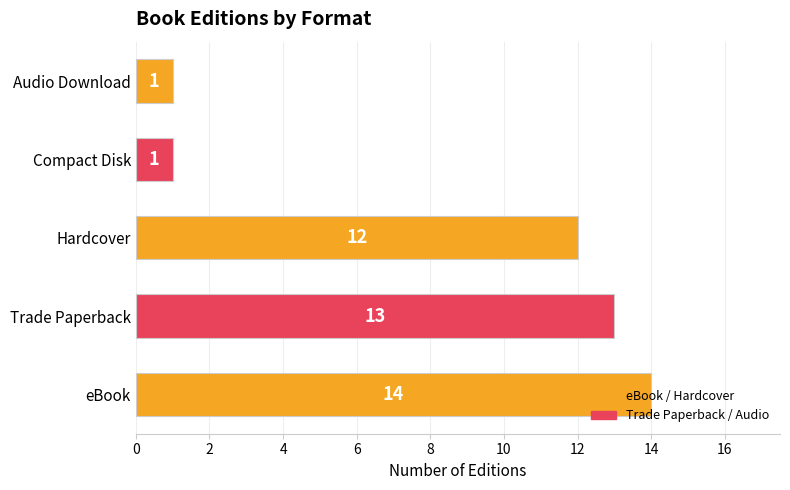

How many bars are there in total?

5